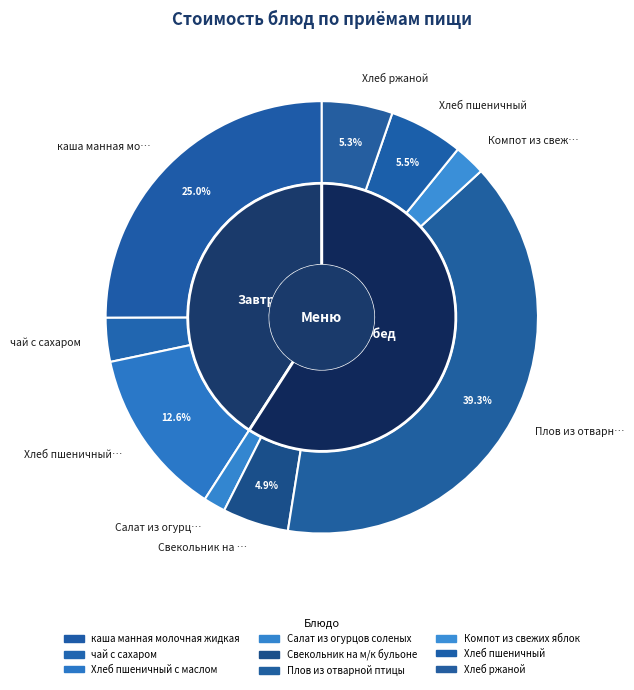

Combined, do Хлеб пшеничный с маслом and чай с сахаром account for over 50%?

No